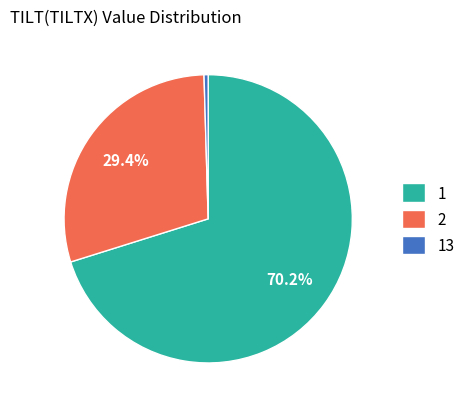

The 13 slice represents 92% of the pie. True or false?

False